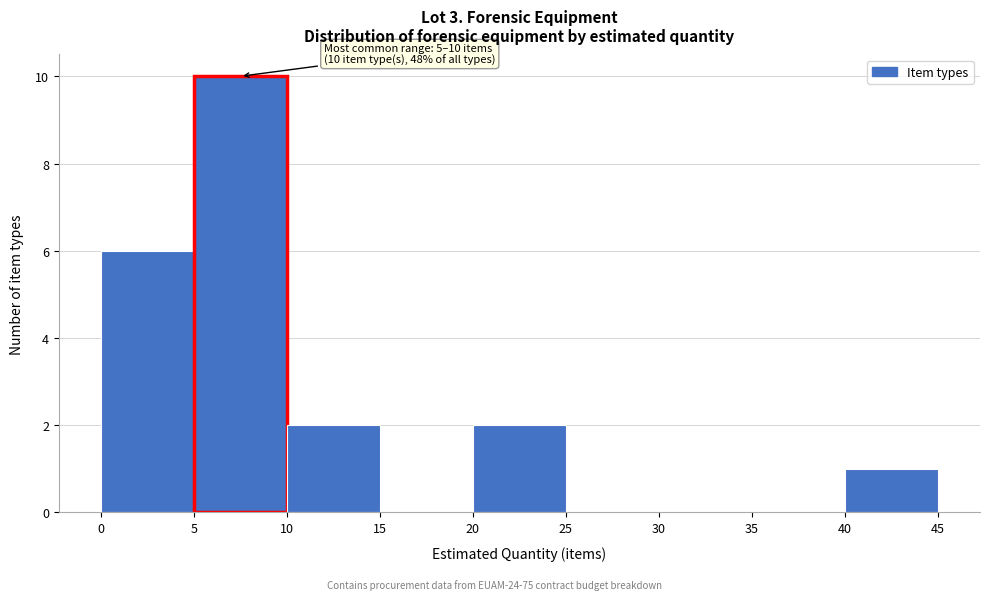

Which range on the x-axis has the tallest bar?

5 to 10